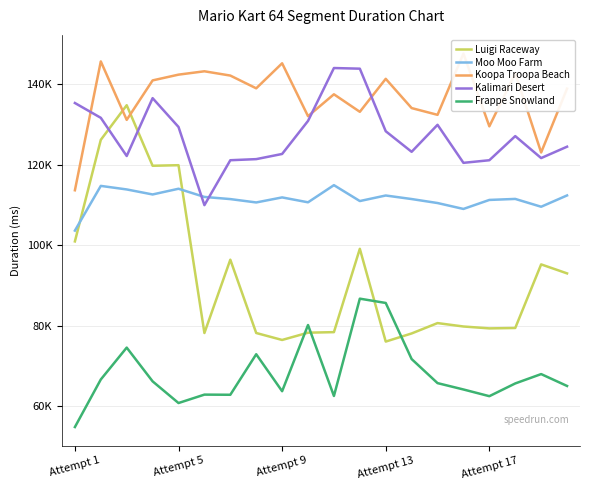

What is the total value across all series at Attempt 1?

508574